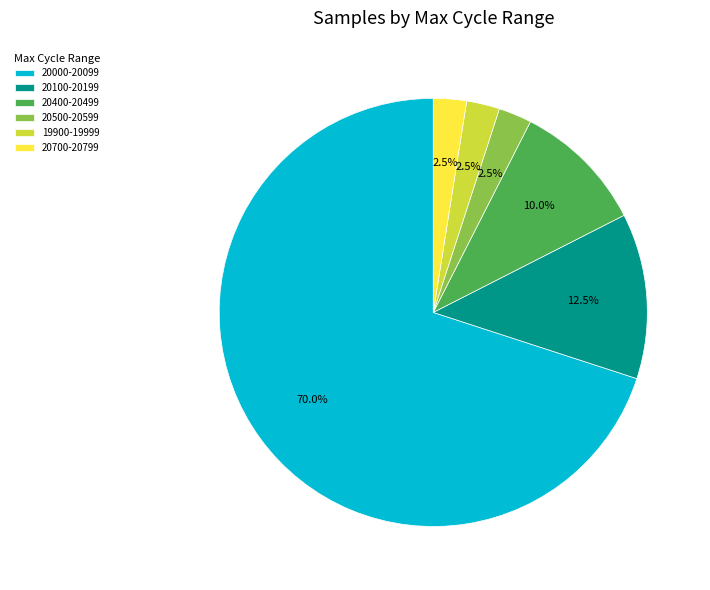

What is the largest slice in the pie chart?

20000-20099